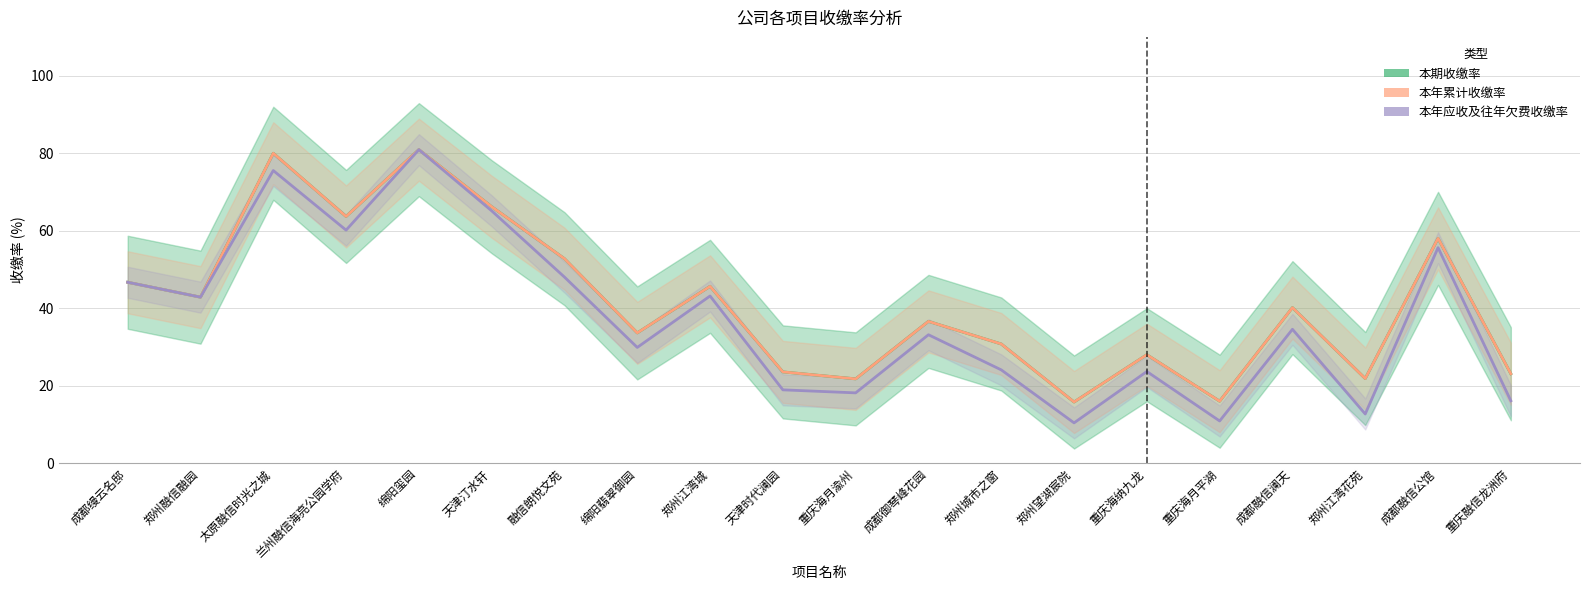

Does the chart display data point markers on the line(s)?

No